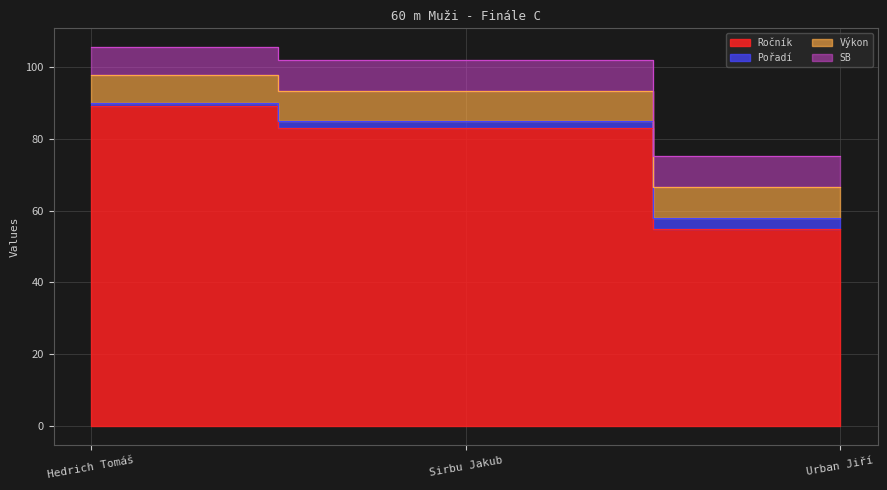

Between Urban Jiří and Hedrich Tomáš, which is larger?

Hedrich Tomáš